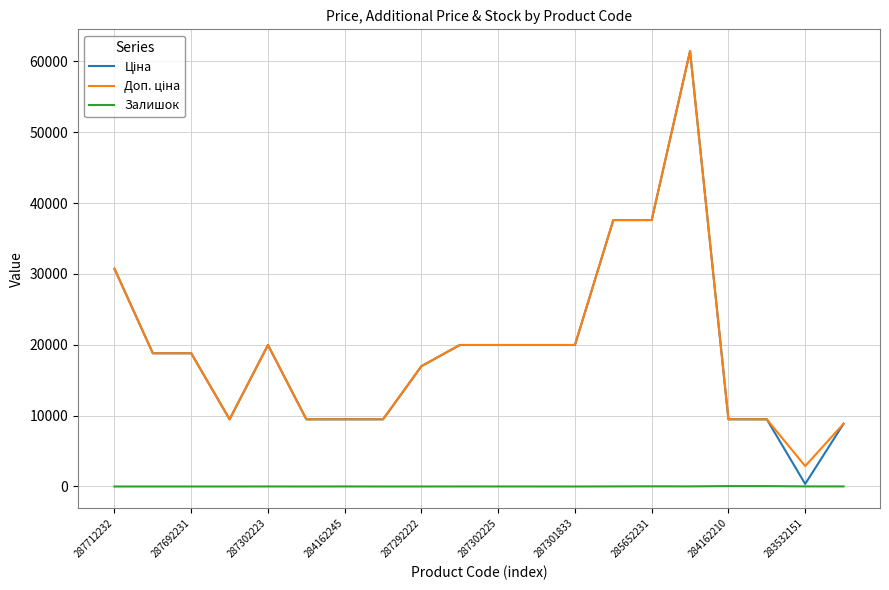

What is the maximum value shown in the chart?

61434.3